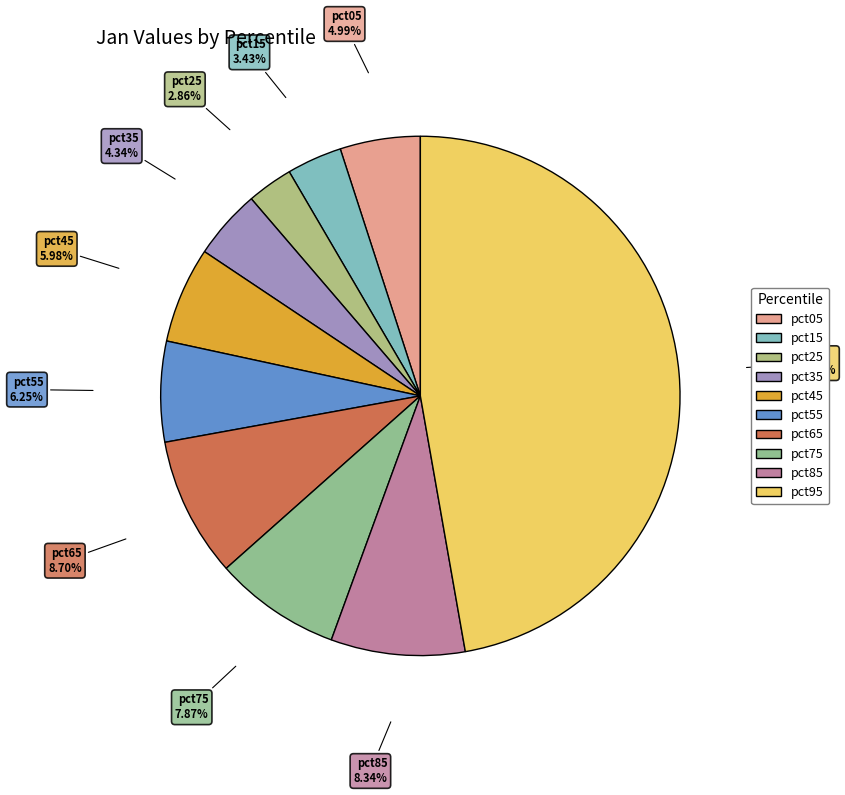

To the nearest percent, what is the average slice percentage?

10%